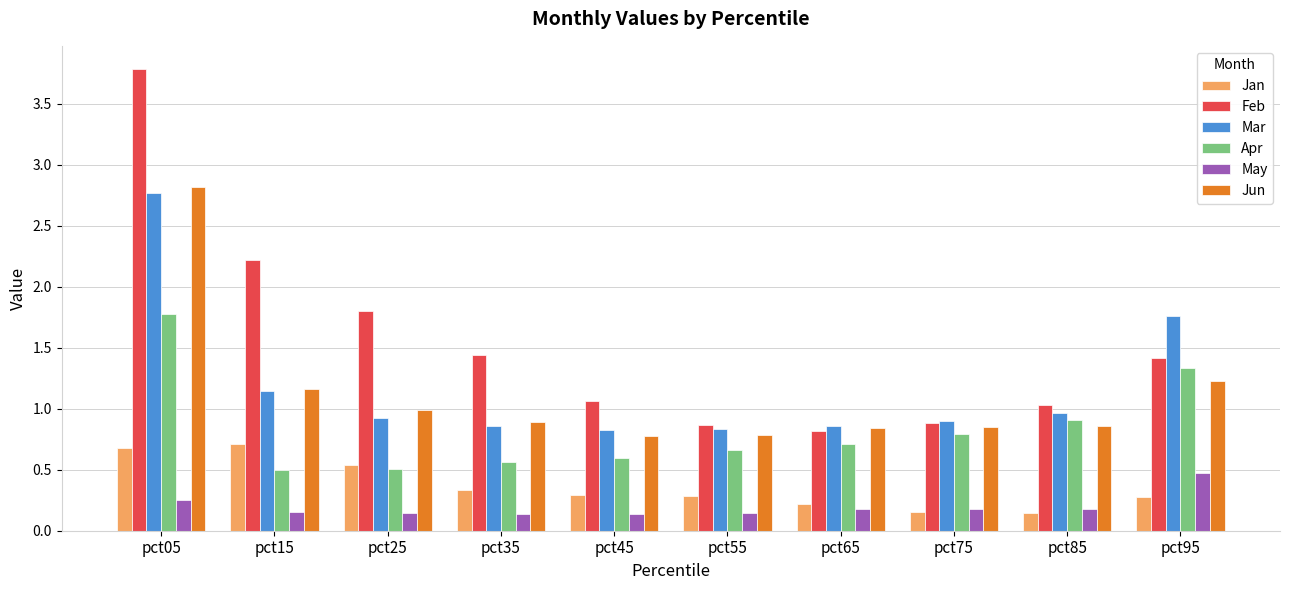

What is the sum of the Mar values at pct45 and pct25?

1.7